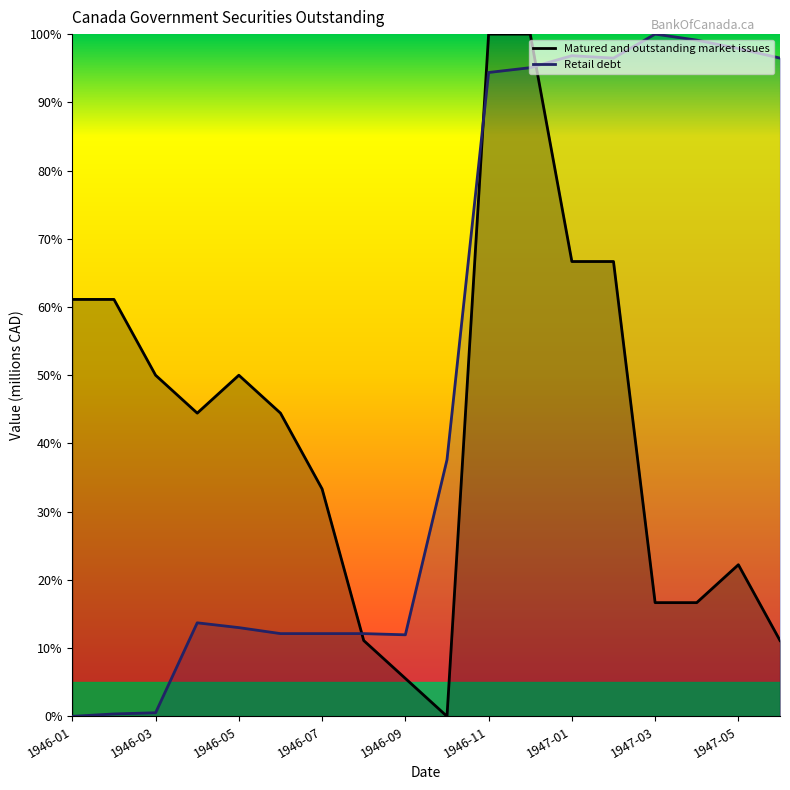

What is the highest value of the Matured and outstanding market issues series?

100.0